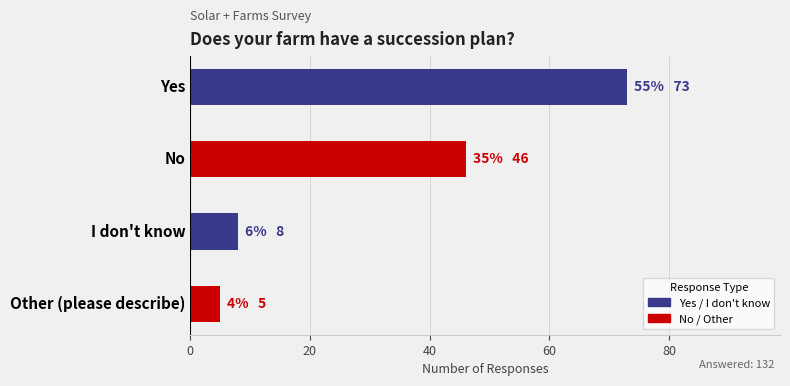

What is the average value?

33